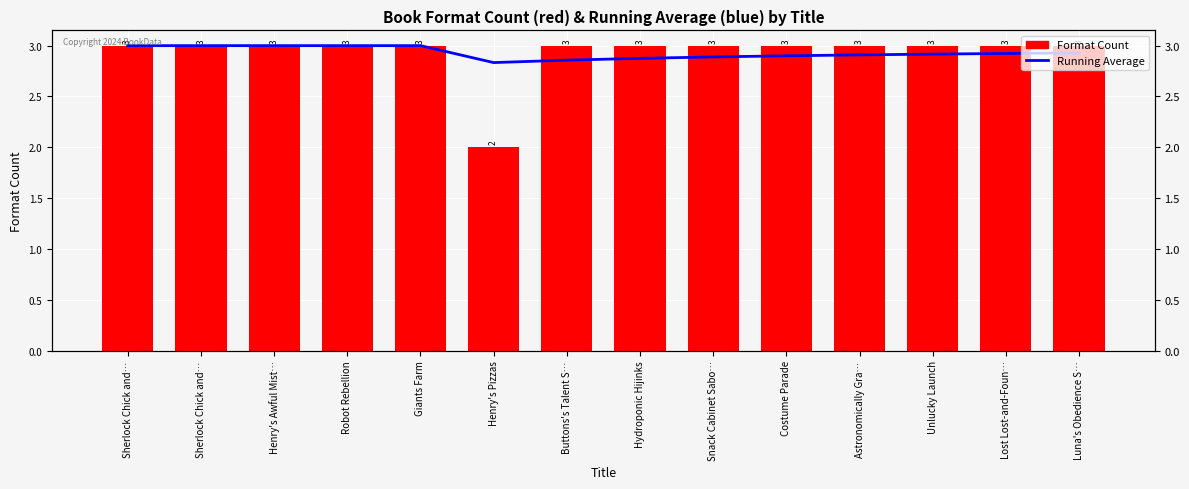

Which label corresponds to the largest value in the chart?

Sherlock Chick and…